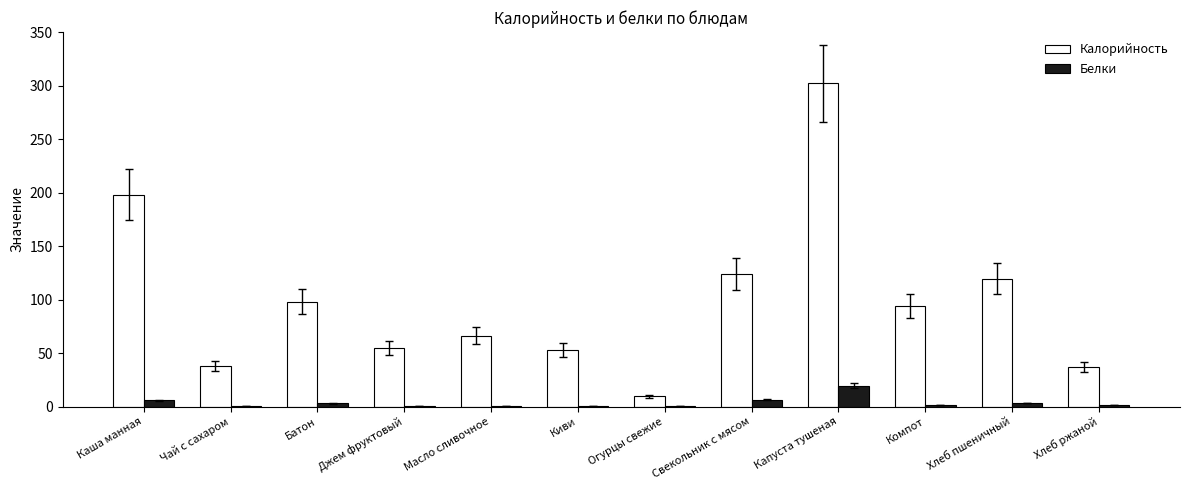

Does the chart contain stacked bars?

No